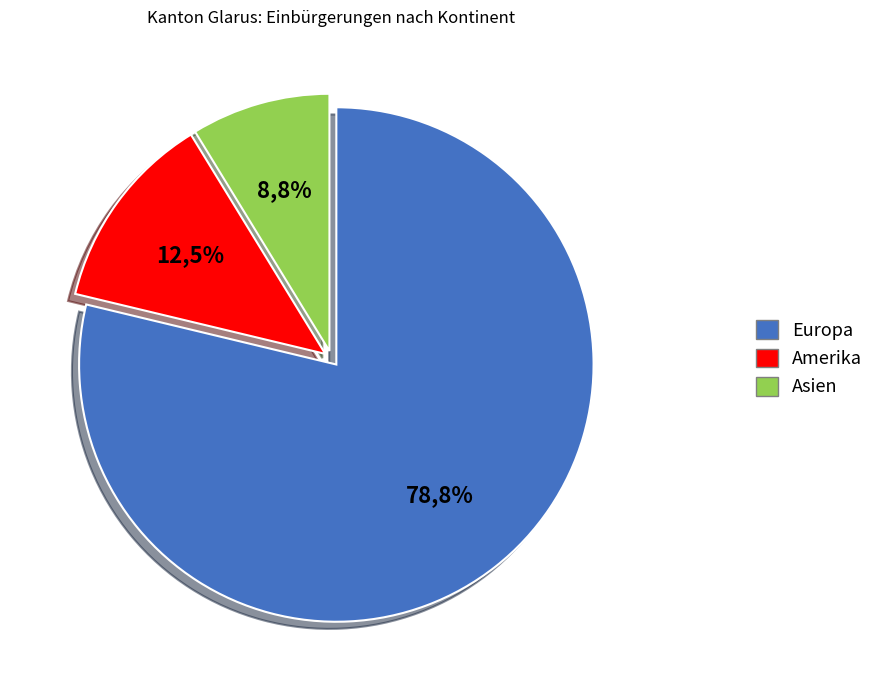

To the nearest percent, what percentage of the pie is Europa?

79%